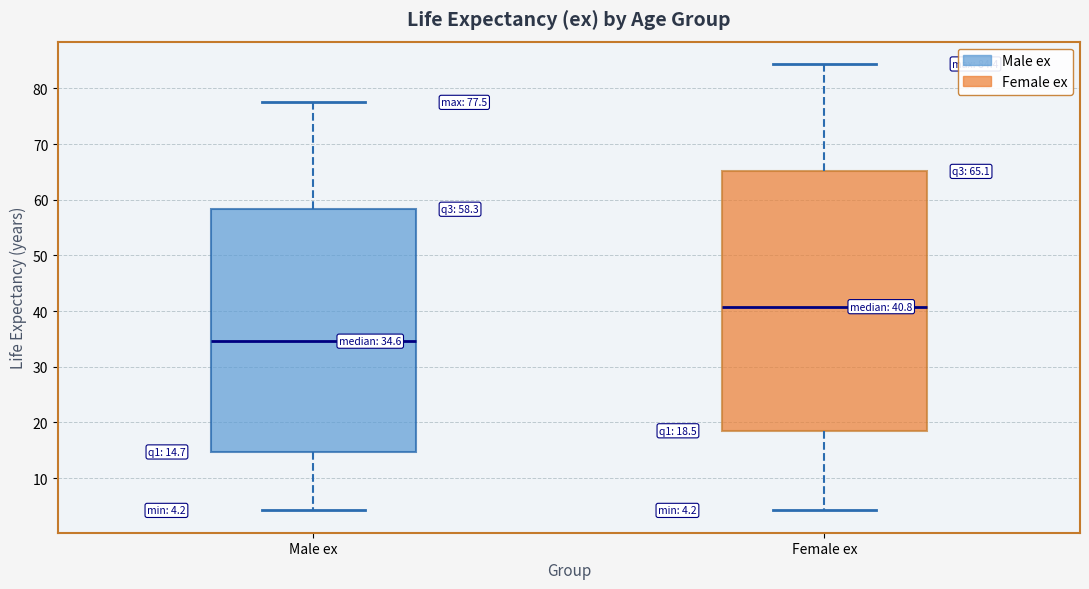

Which box has the lowest median line?

Male ex